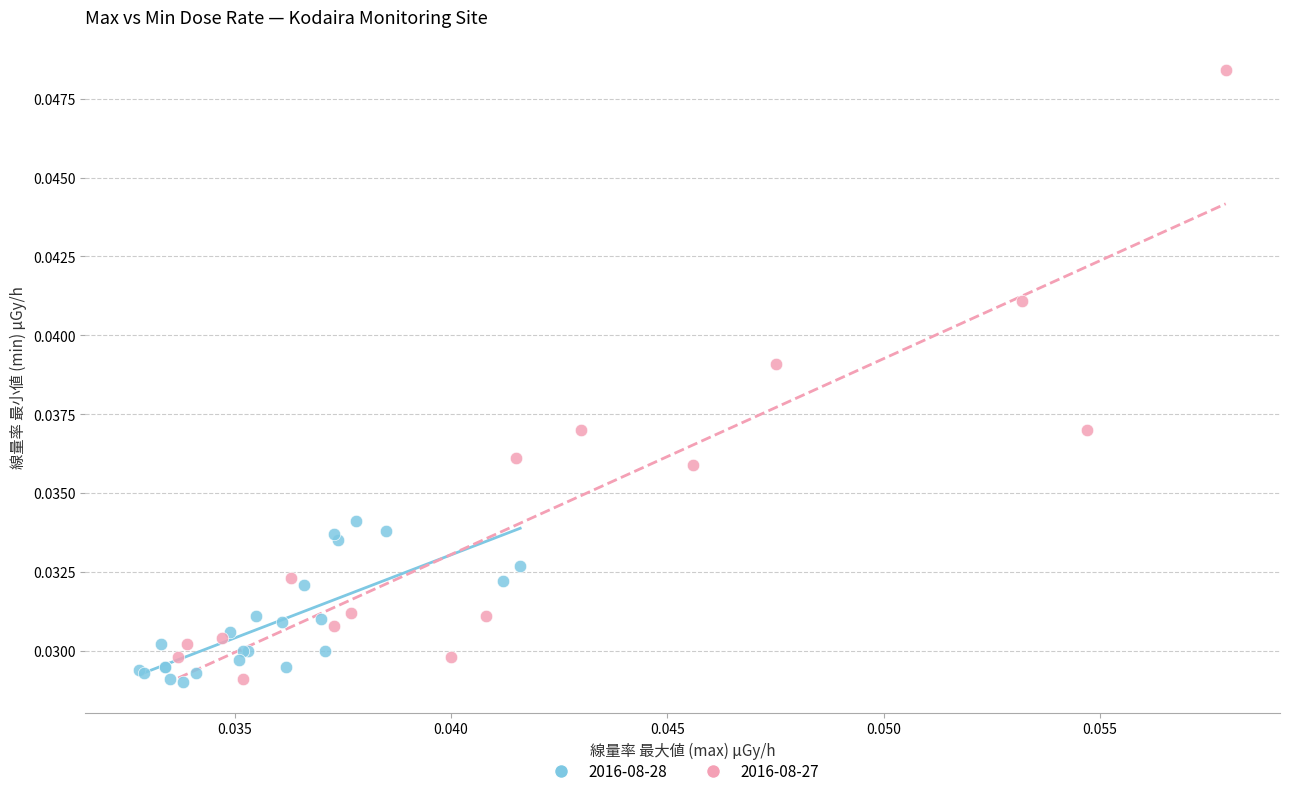

Which series reaches the maximum Y coordinate?

2016-08-27